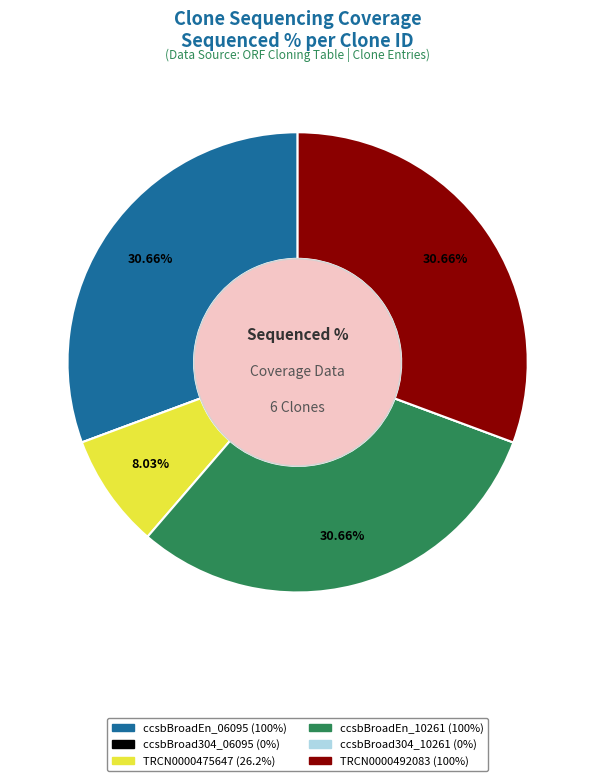

Is the sum of TRCN0000492083 and ccsbBroadEn_10261 greater than half?

Yes